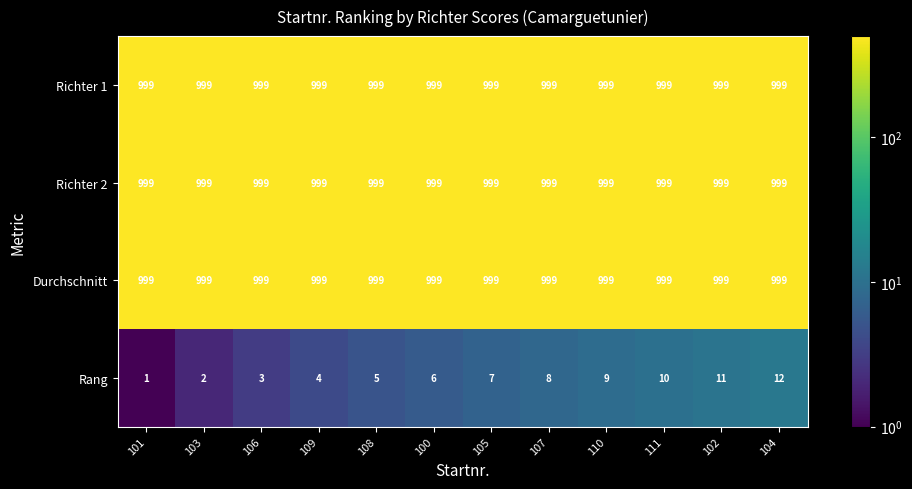

Between 106 and 109, which series saw the biggest shift?

Rang